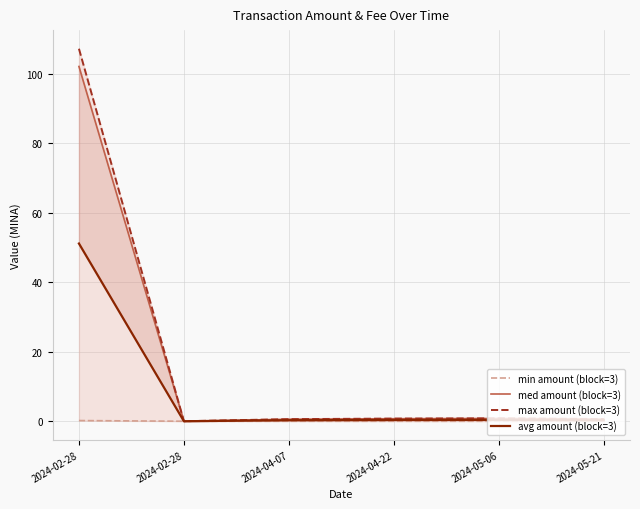

What is the difference between the avg amount (block=3) values at 2024-02-28 and 2024-04-07?

50.9